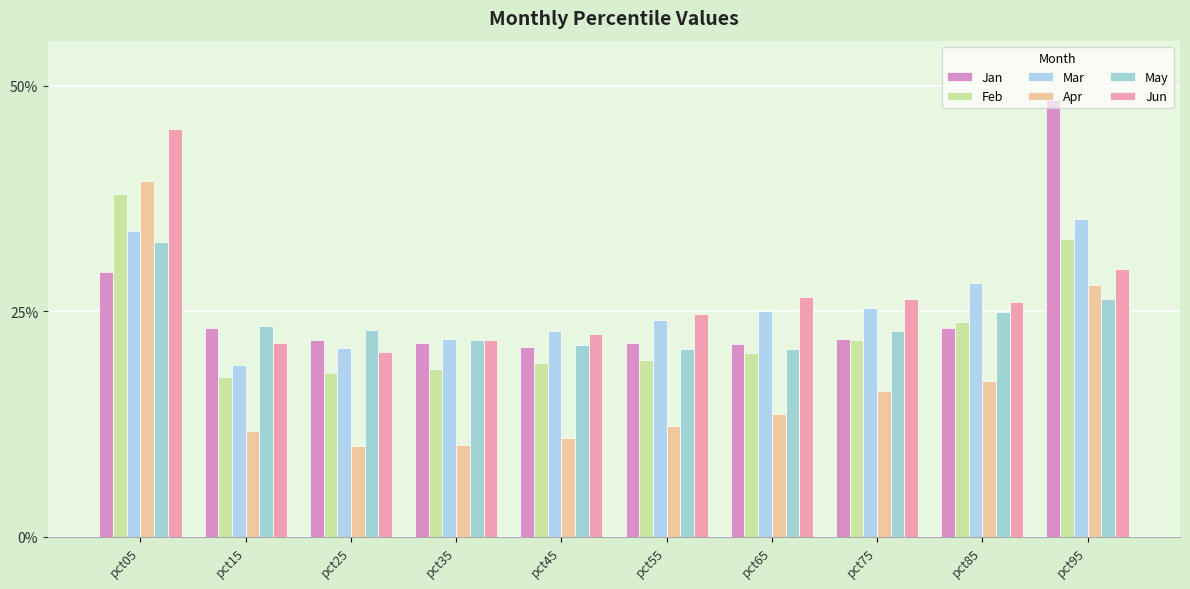

What is the value of the Feb bar at the 5th from the left?

0.2